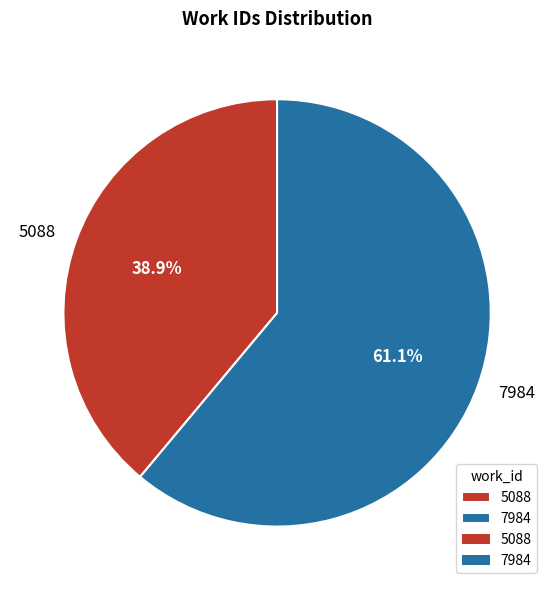

The 5088 slice represents 27% of the pie. True or false?

False